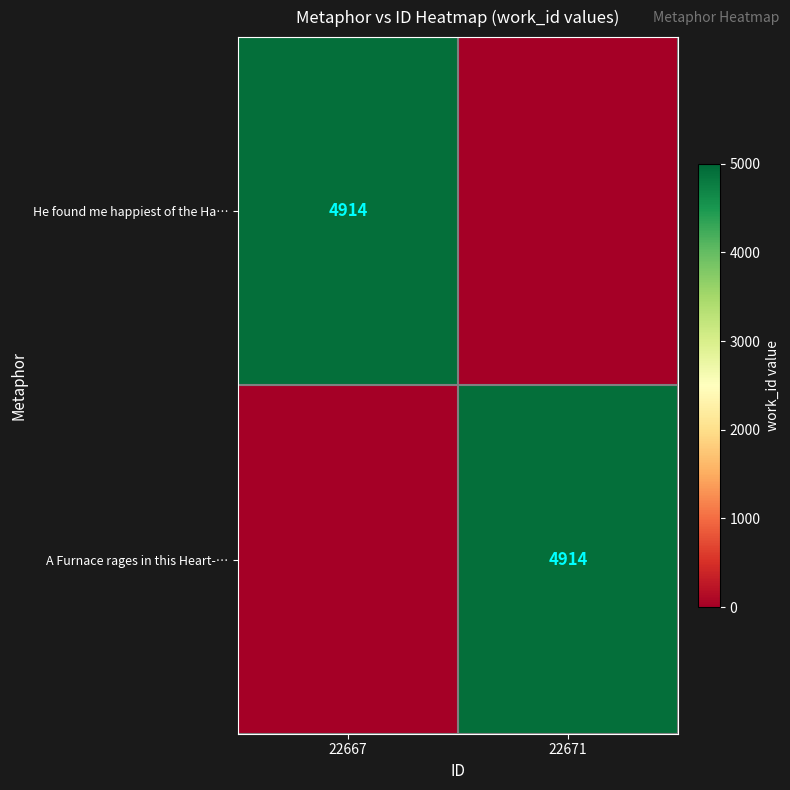

The value of He found me happiest of the Ha… at 22667 is 1877. True or false?

False